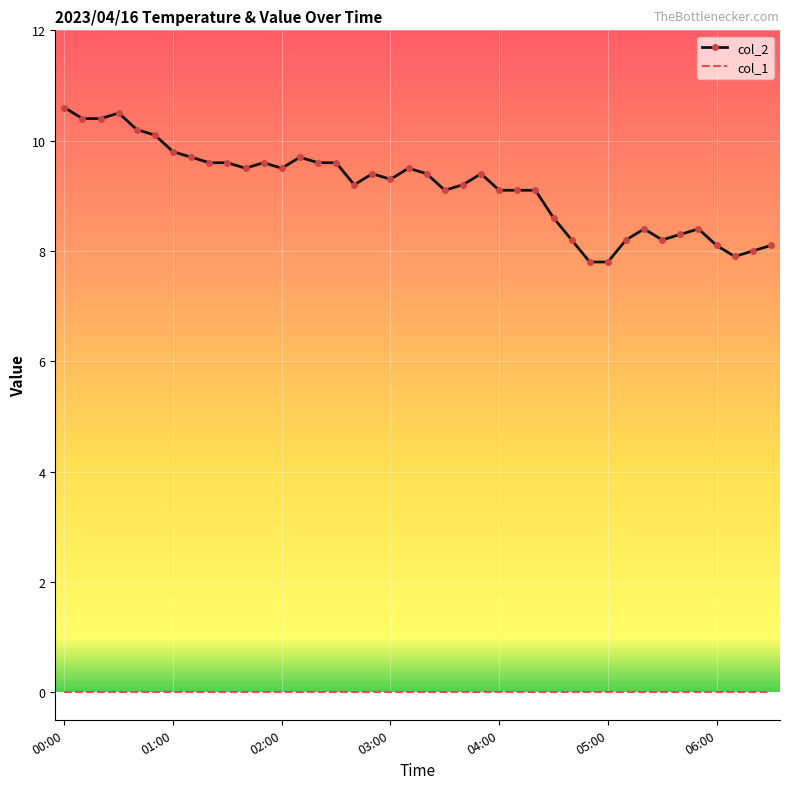

Which series has the largest range (max minus min)?

col_2